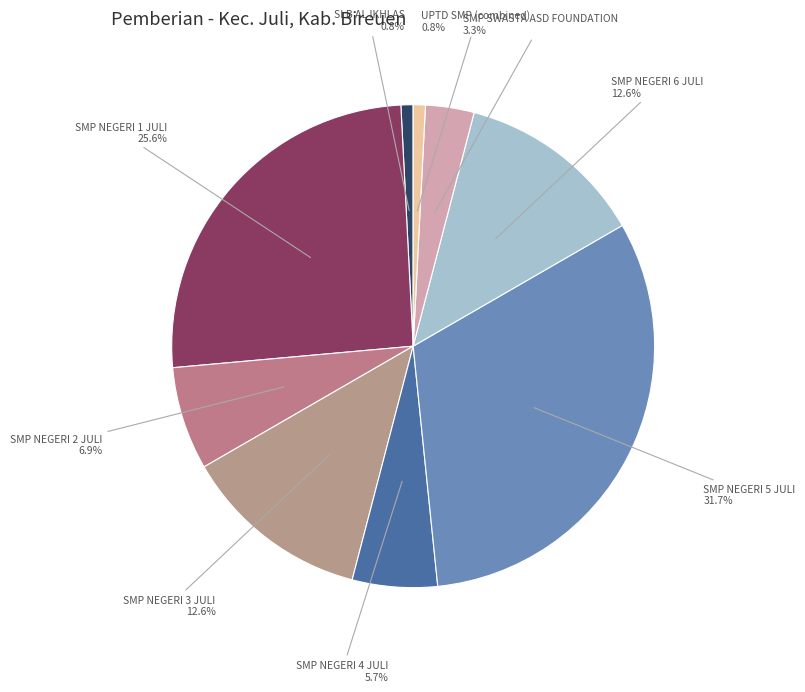

Count the number of slices in the pie.

9